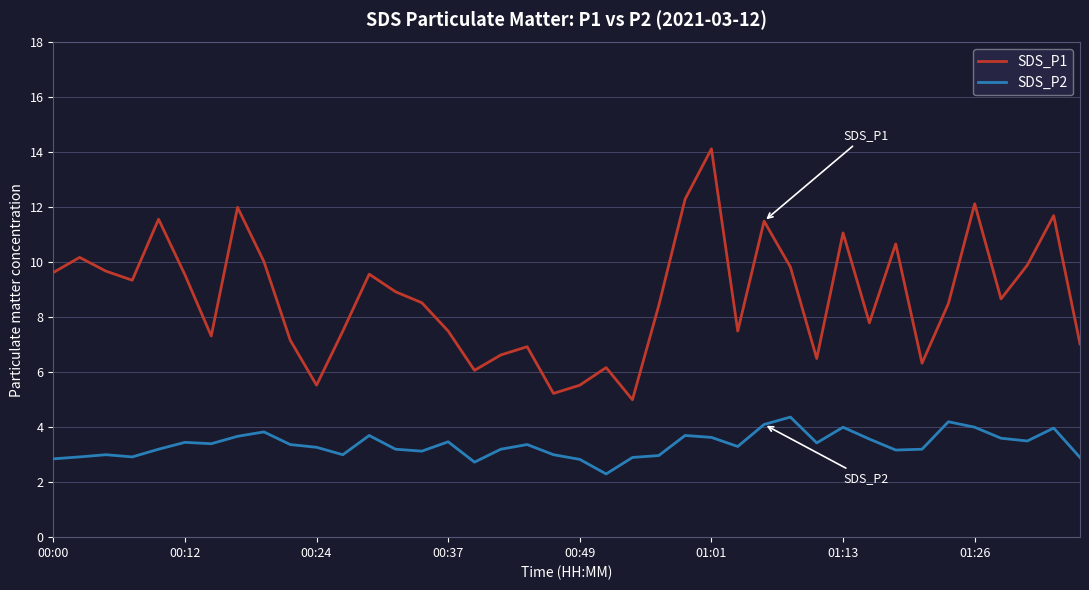

Which series has the largest total across all categories?

SDS_P1